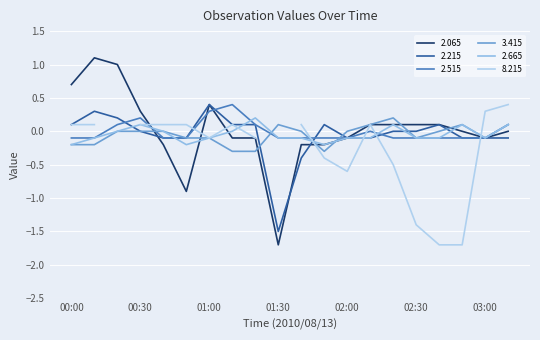

What is the difference between the second highest and second lowest values in the 2.665 series?

0.3